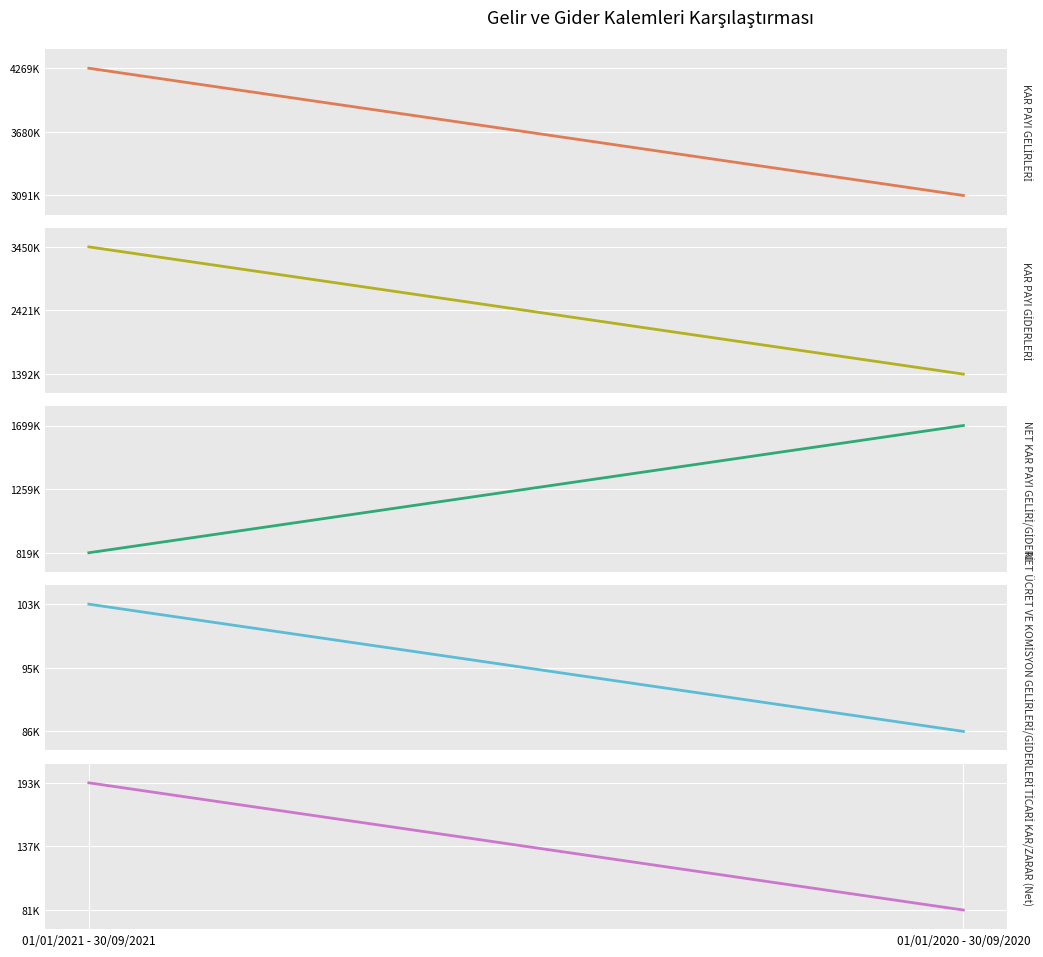

List the series in order of their peak value, lowest first.

NET ÜCRET VE KOMİSYON GELİRLERİ/GİDERLERİ, TİCARİ KAR/ZARAR (Net), NET KAR PAYI GELİRİ/GİDERİ, KAR PAYI GİDERLERİ, KAR PAYI GELİRLERİ